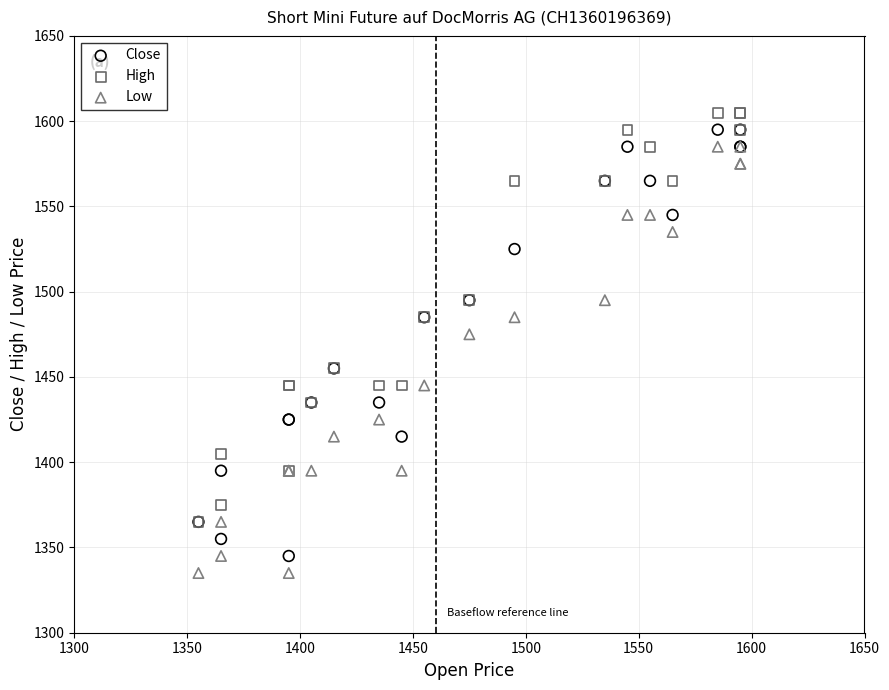

Across all series, what Y value is closest to 1470?

1475